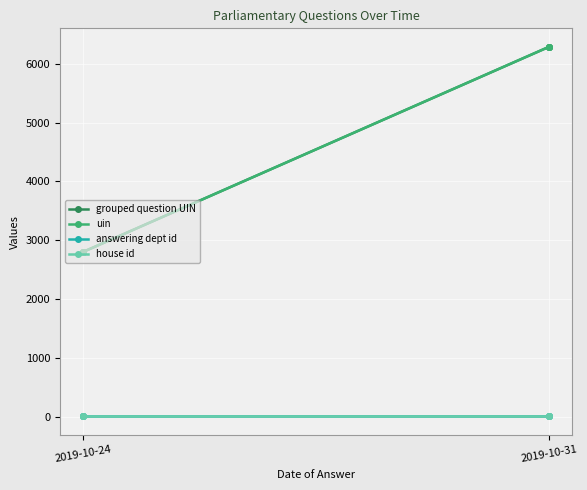

True or false: answering dept id and house id cross at least once.

False